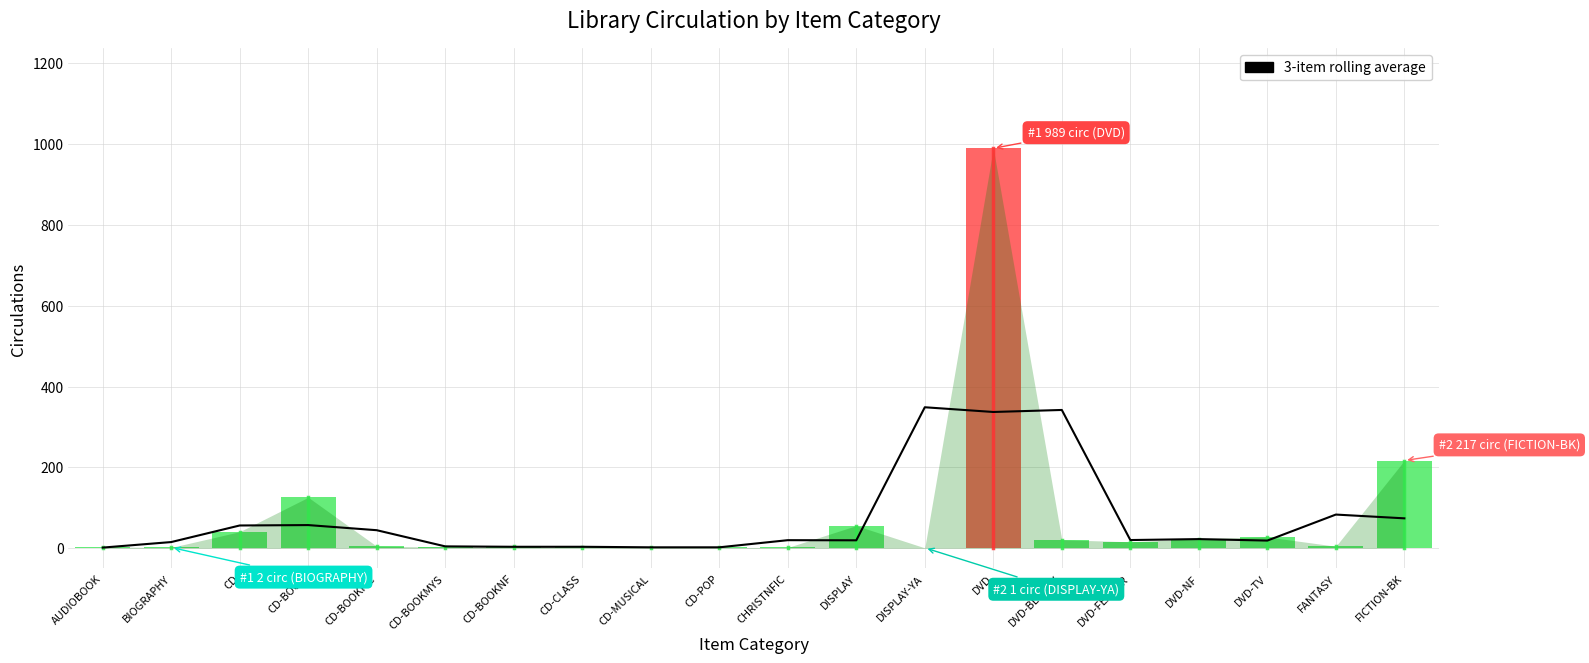

Does the chart have visible grid lines?

Yes